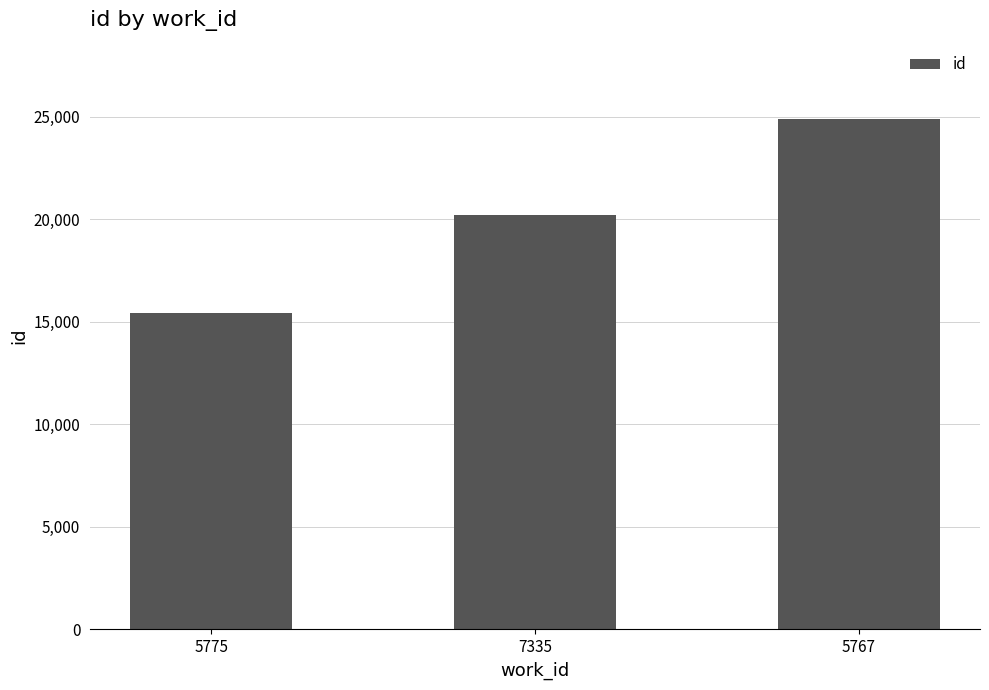

What is the label of the 1st bar from the left?

5775